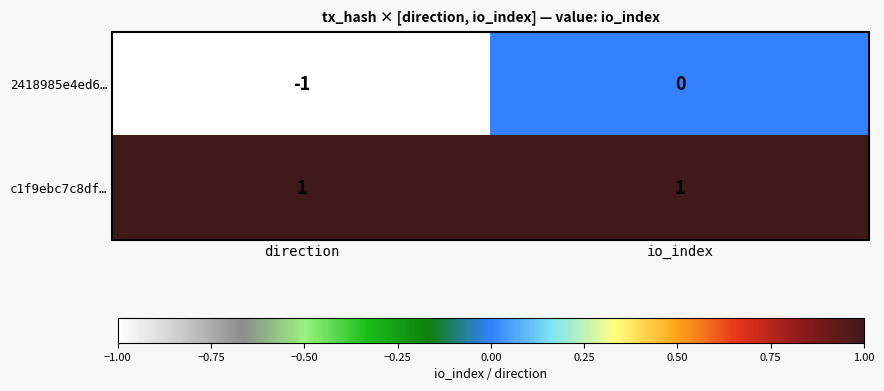

The value of 2418985e4ed6… at io_index is 1. True or false?

False